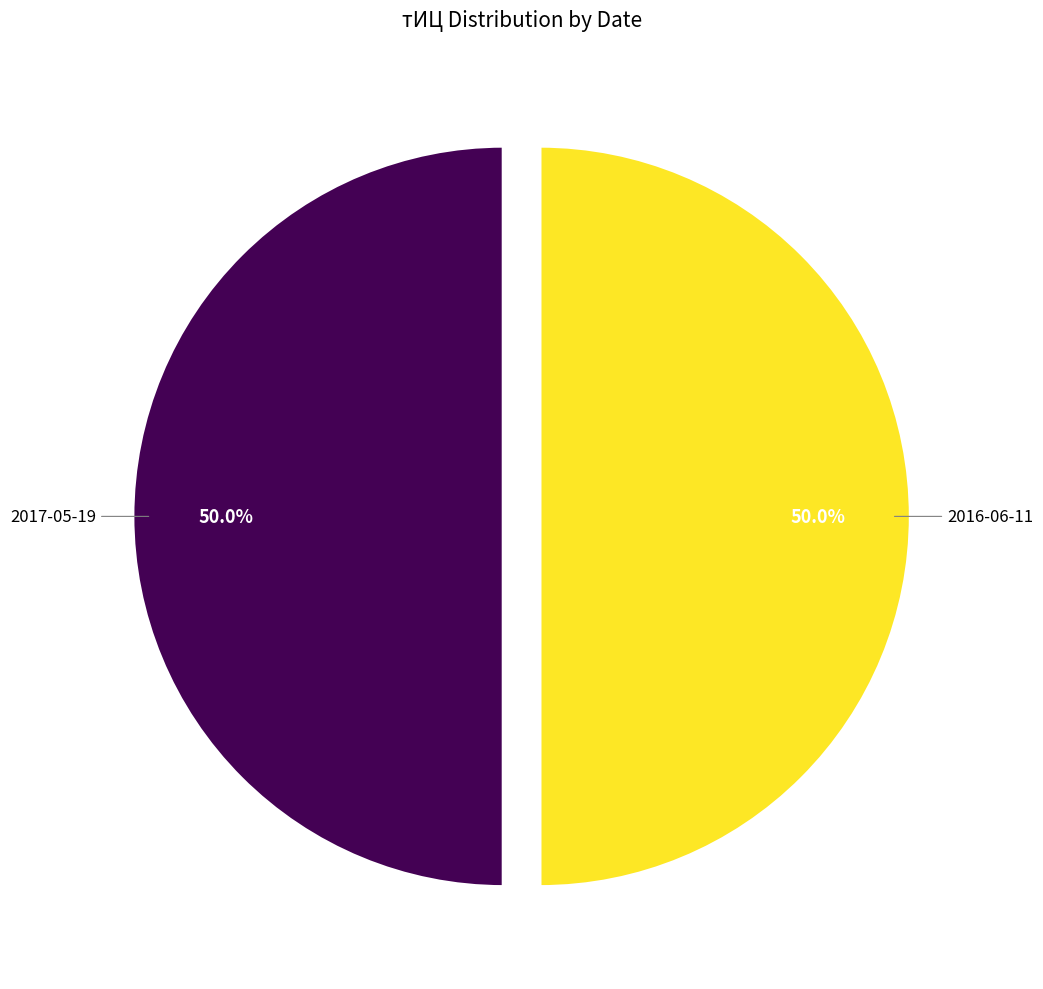

Does any single category account for the majority?

No